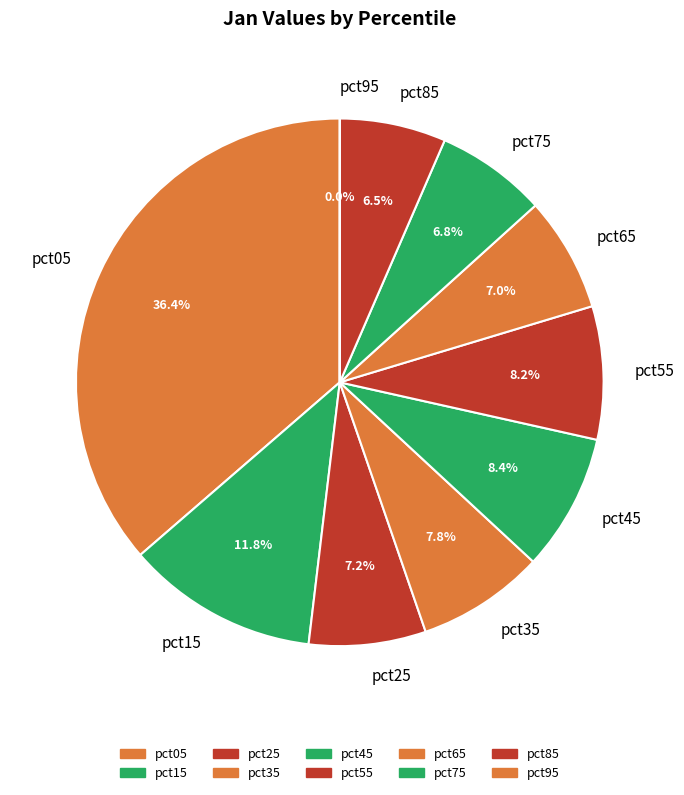

Is there a majority slice in this chart?

No